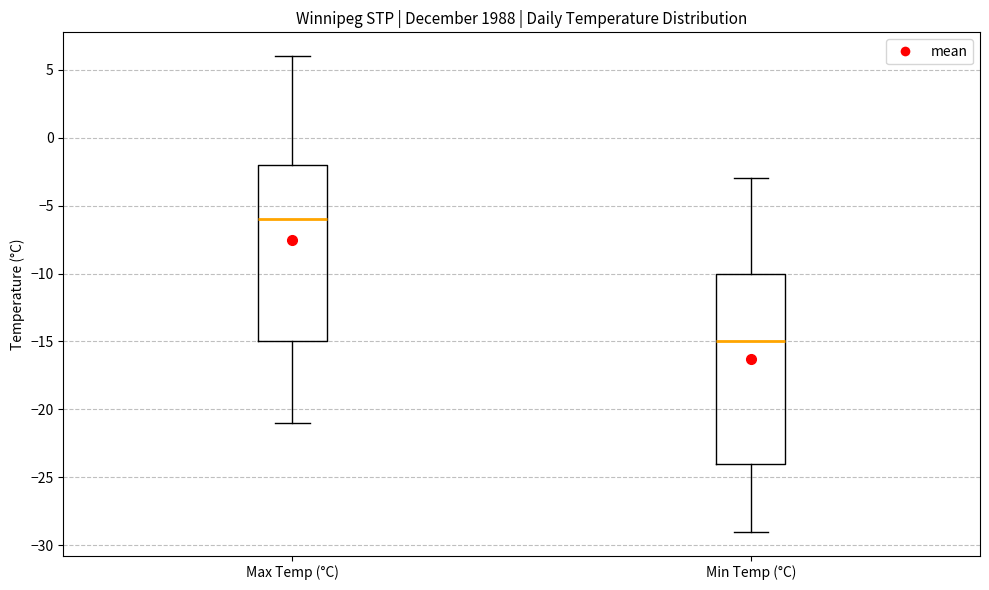

Where is the upper edge of the box for Min Temp (°C) on the y-axis? The values are not printed on the chart, so give them approximately, as read against the axis.

-10